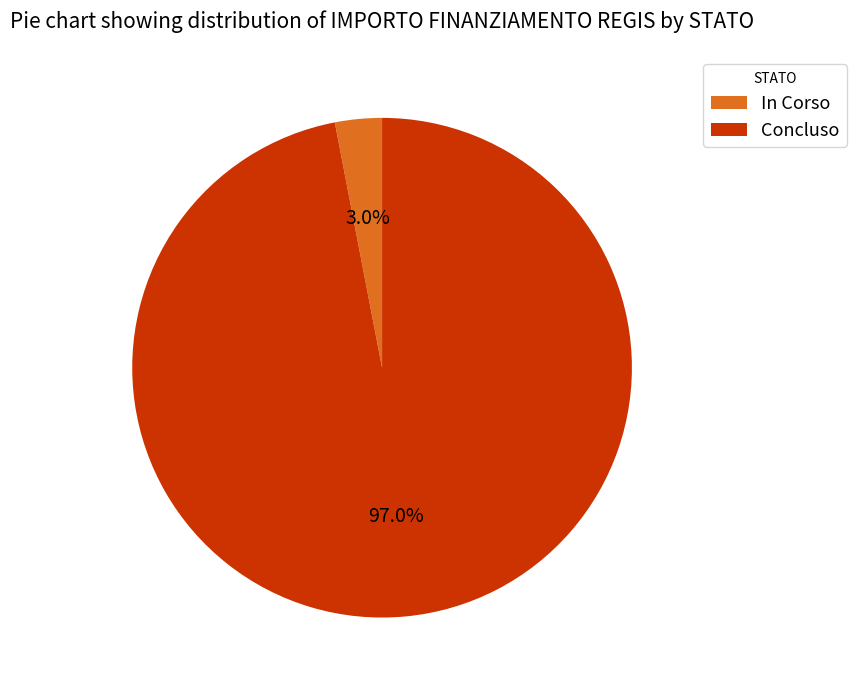

Between In Corso and Concluso, which is larger?

Concluso